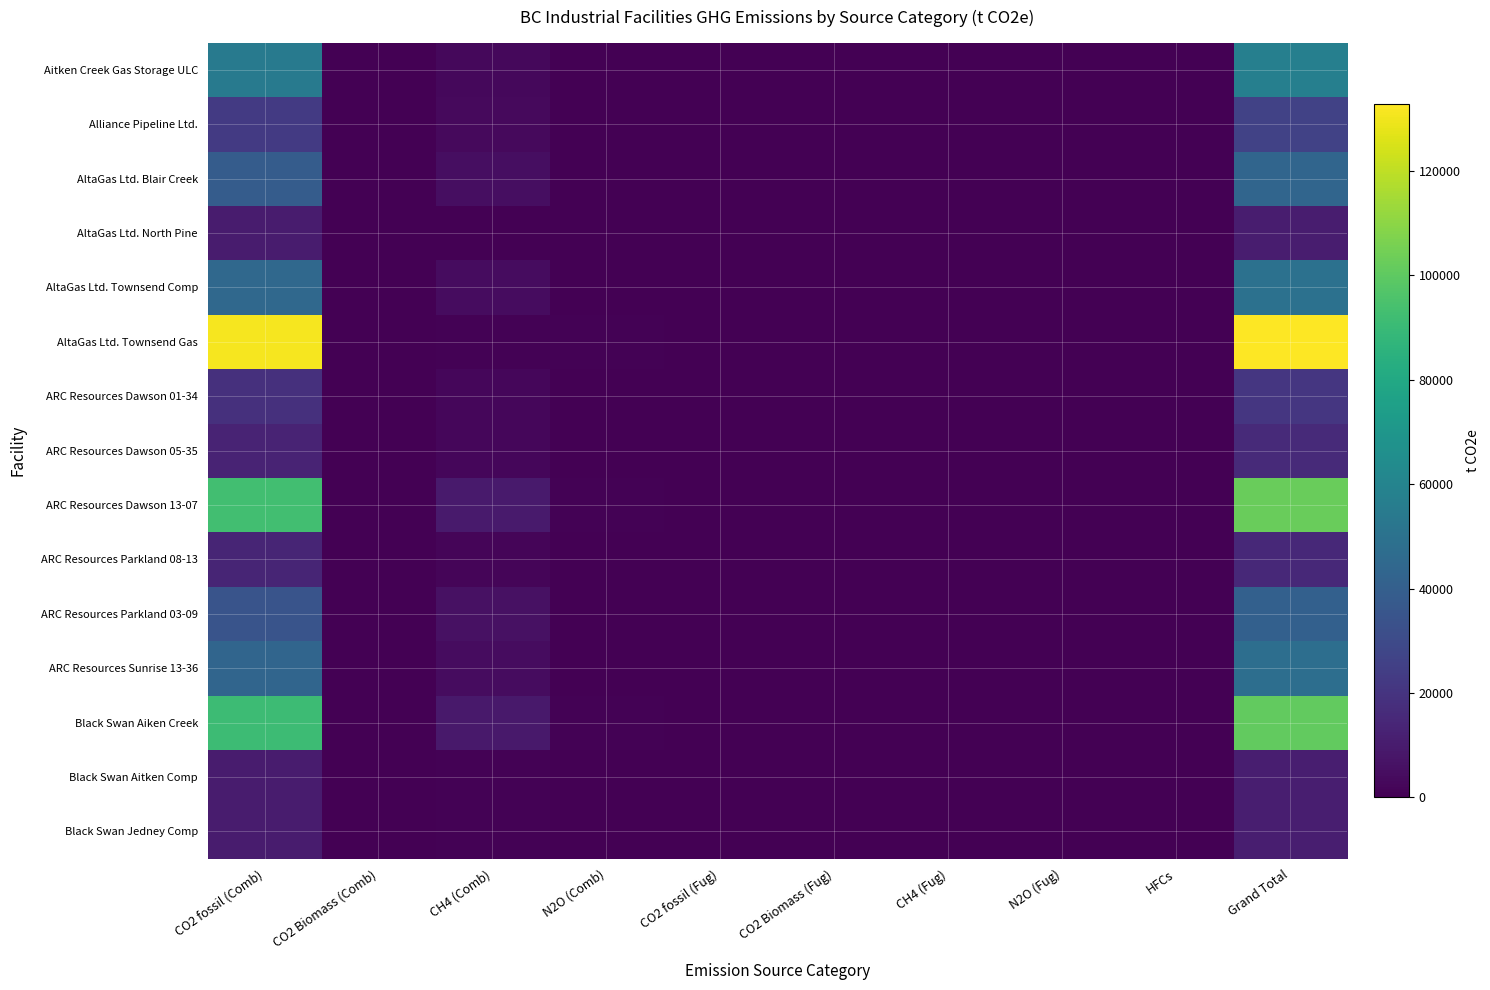

How many distinct data groups are displayed?

15